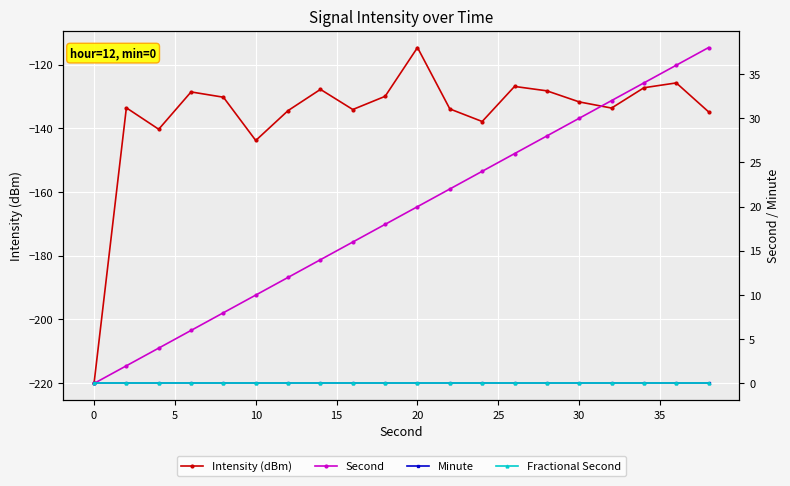

How many distinct data groups are displayed?

4